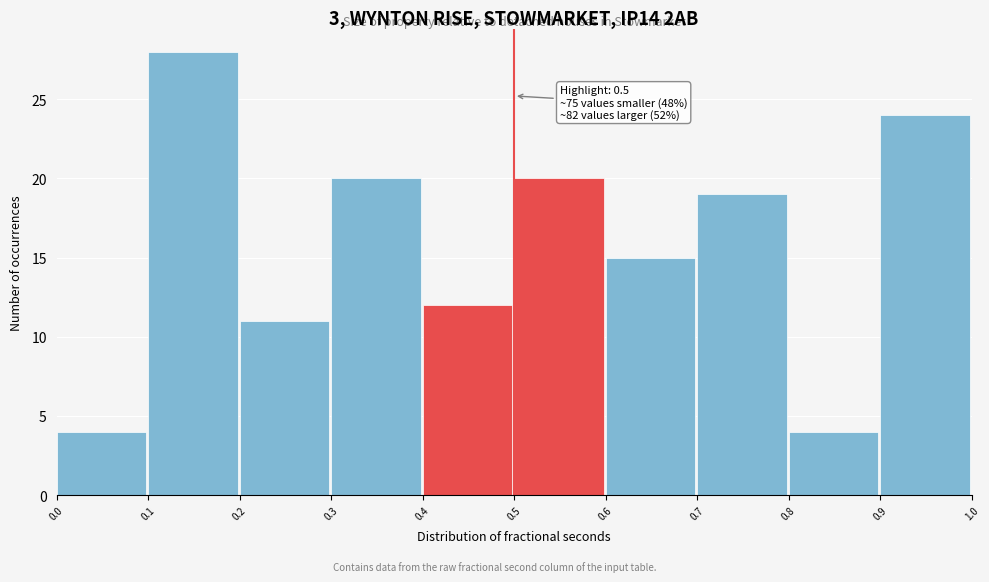

Over which range of the x-axis is the bar tallest?

0.1 to 0.2